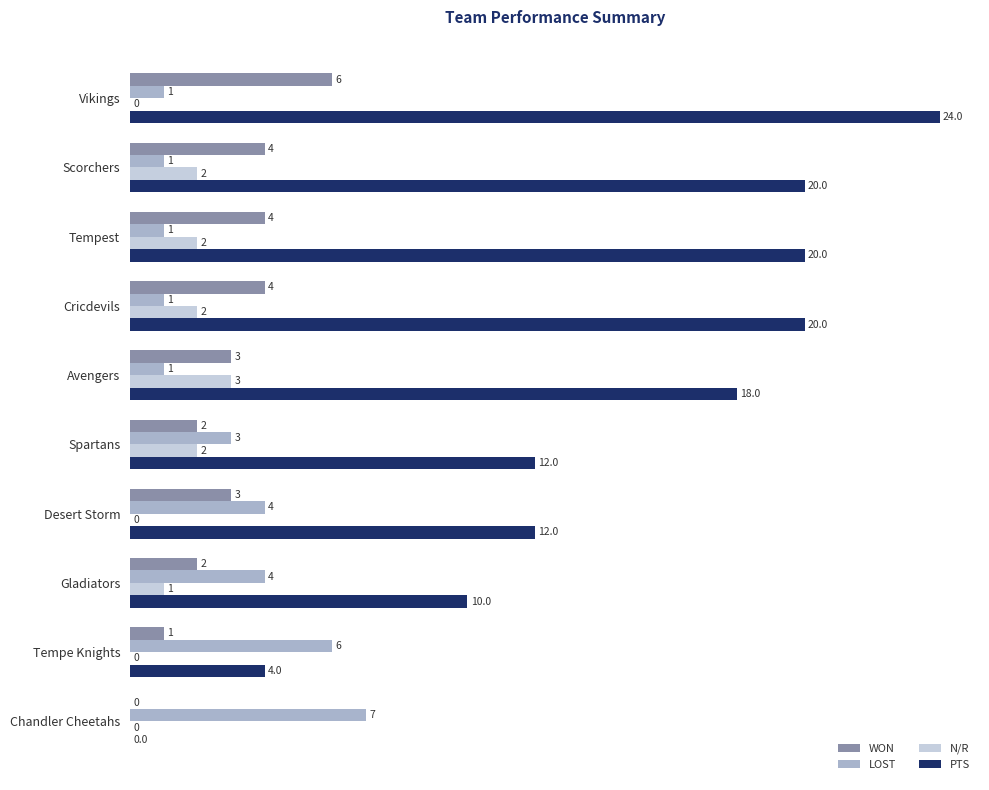

How many WON values are between 2 and 4?

7